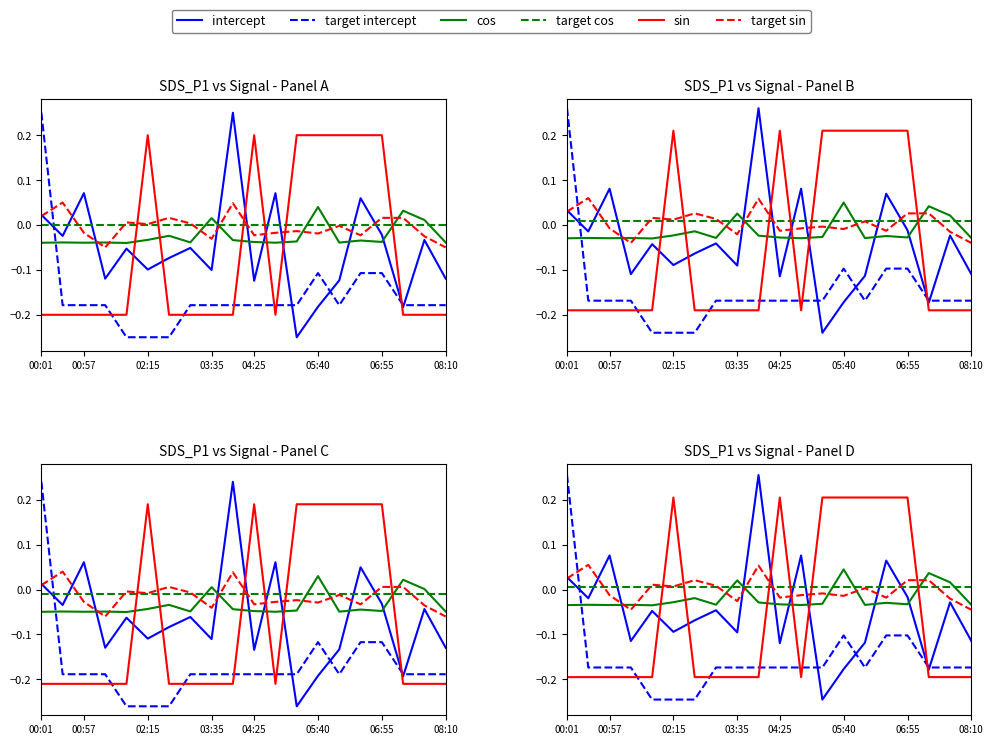

At how many categories does at least one series exceed 0?

20